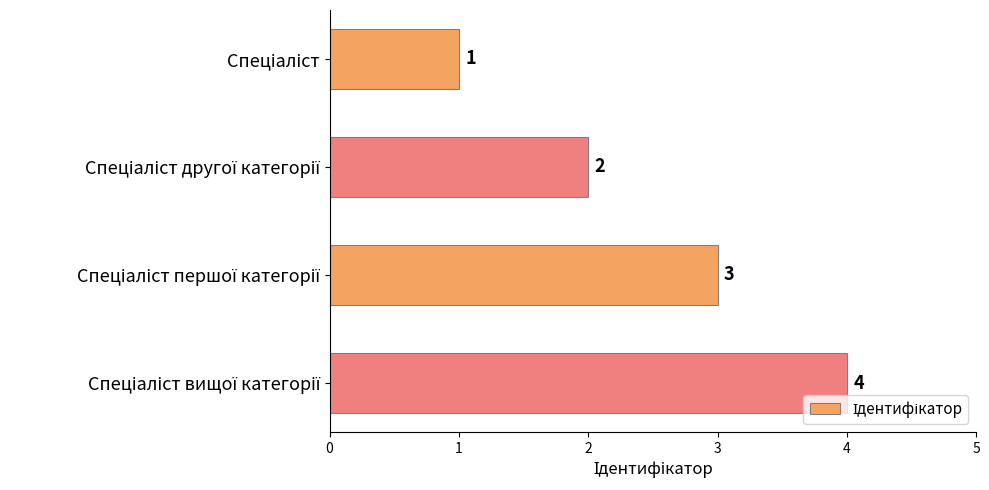

What is the sum of all values?

10